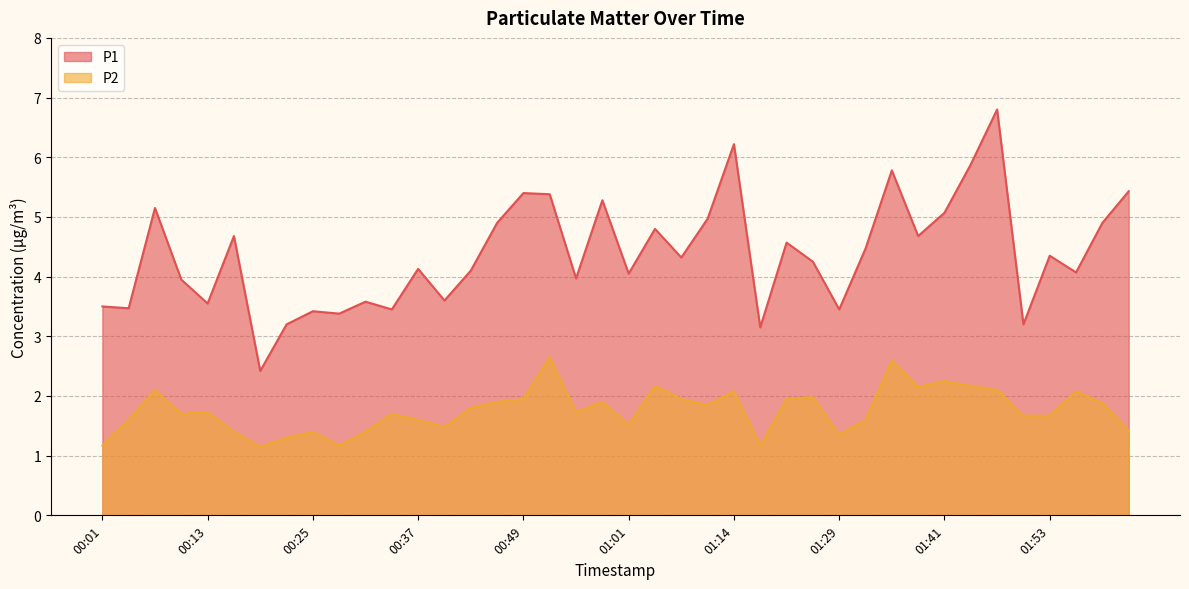

What are all the series names shown in the legend?

P1, P2